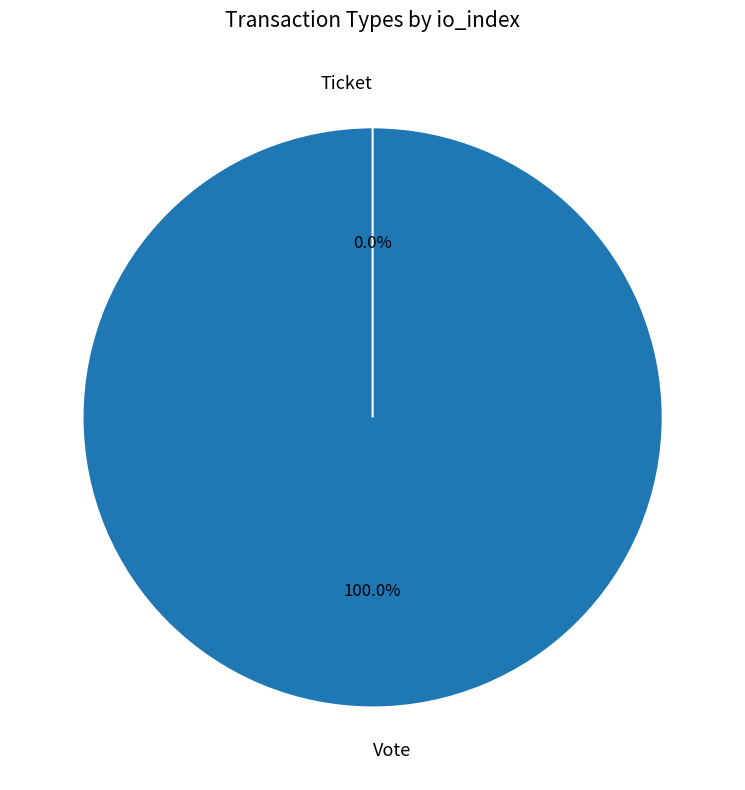

What is the change in value from Vote to Ticket?

-1